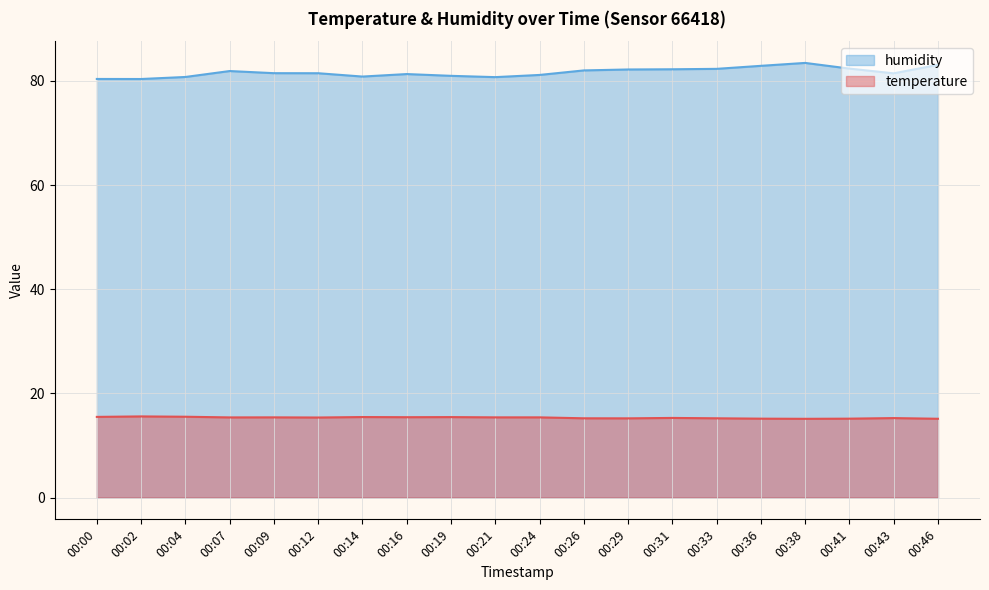

Where is temperature nearest to the value 15?

00:38